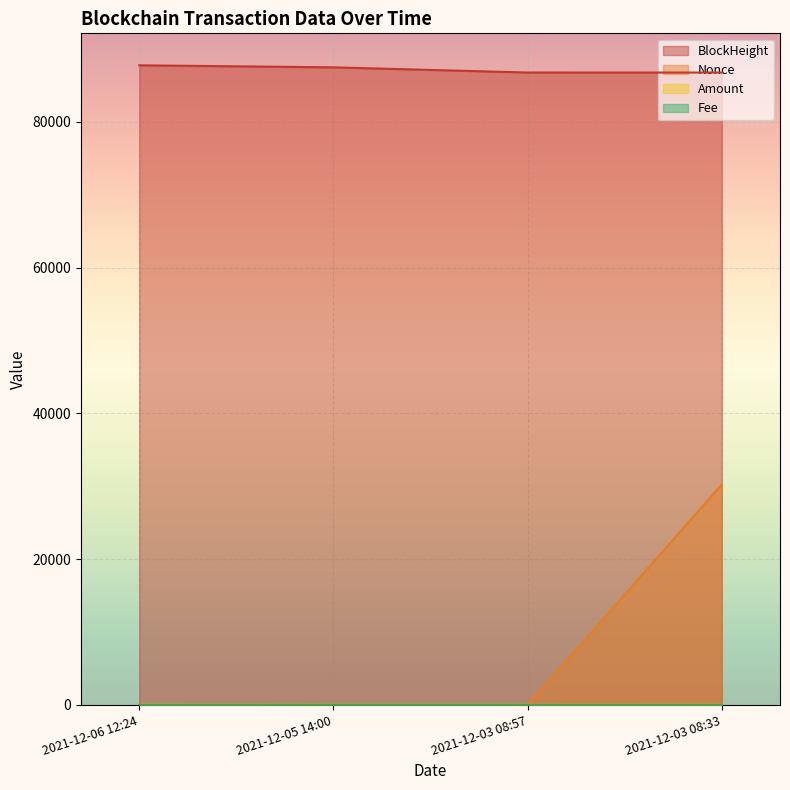

The Amount series shows 5.3 at 2021-12-06 12:24. True or false?

False